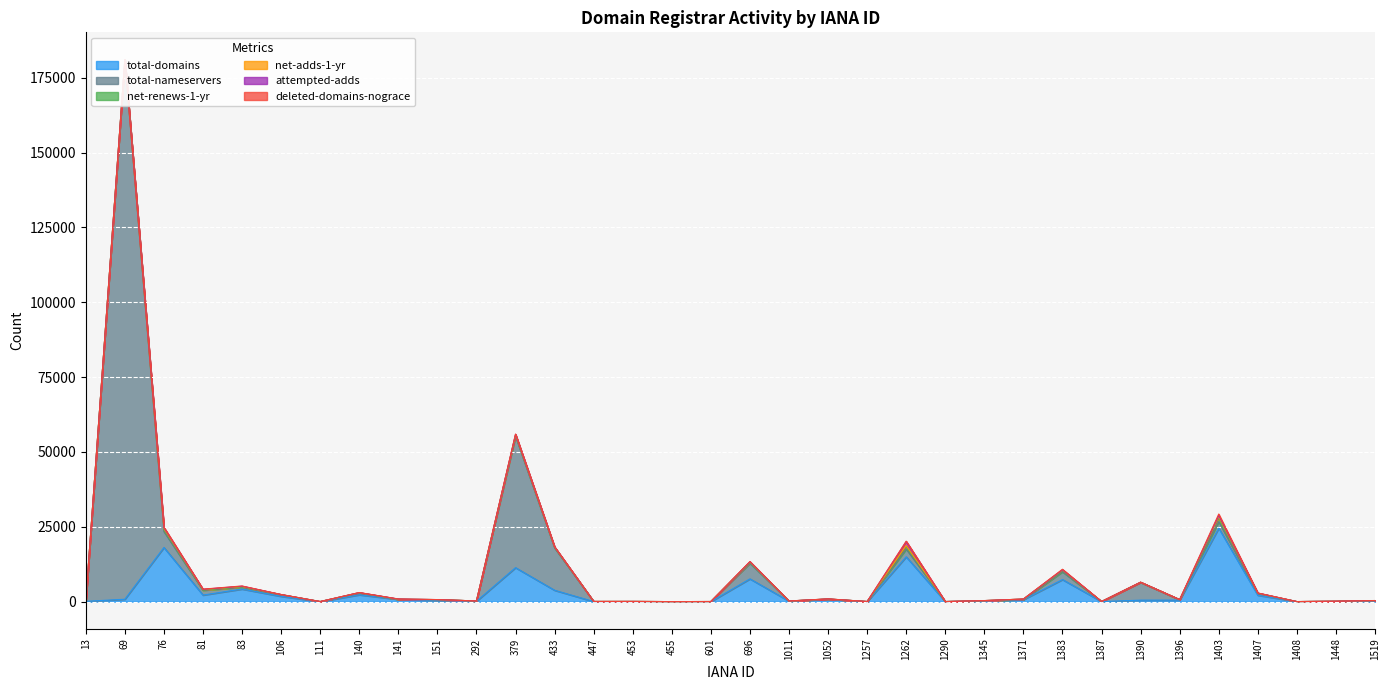

At which category does total-nameservers reach its first local valley?

111